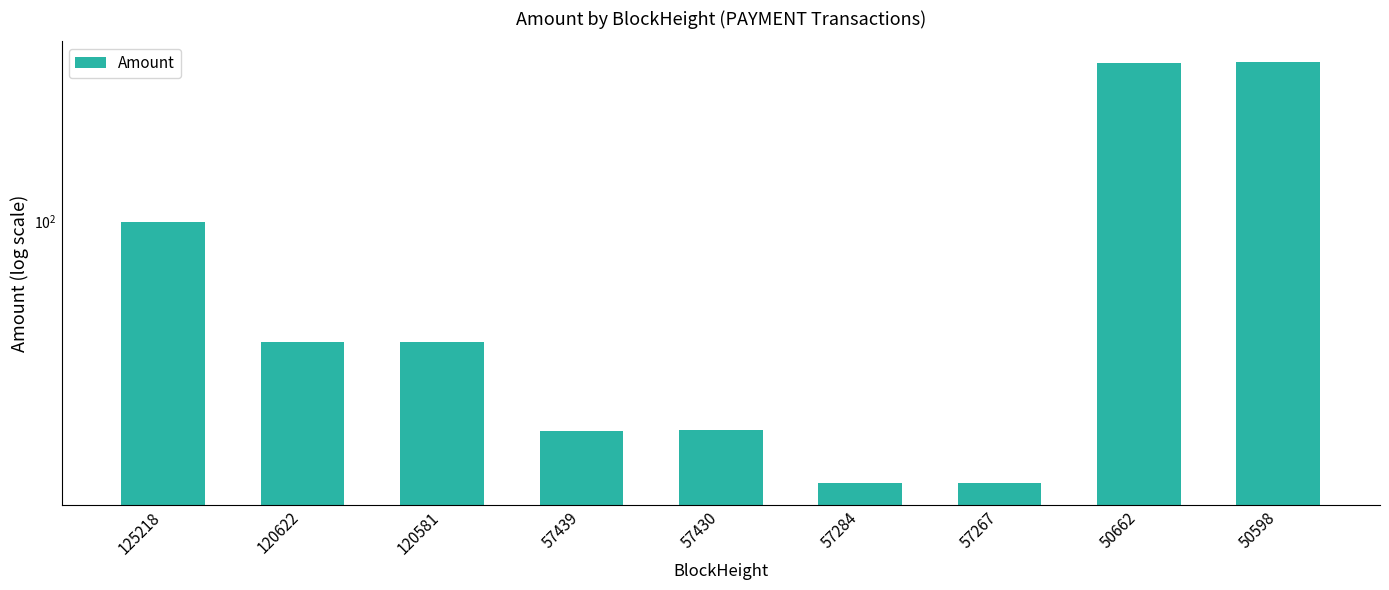

What is the change in value from 57267 to 50662?

+226.7